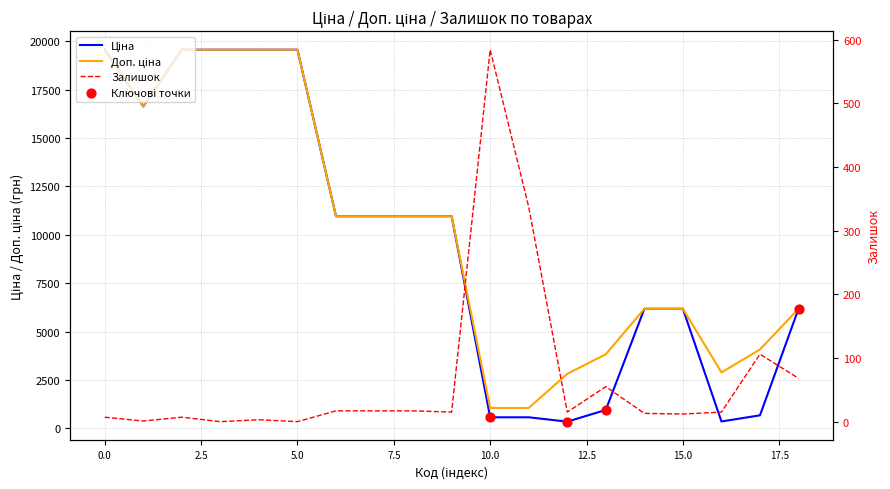

Which series contains the lowest Y value?

Залишок